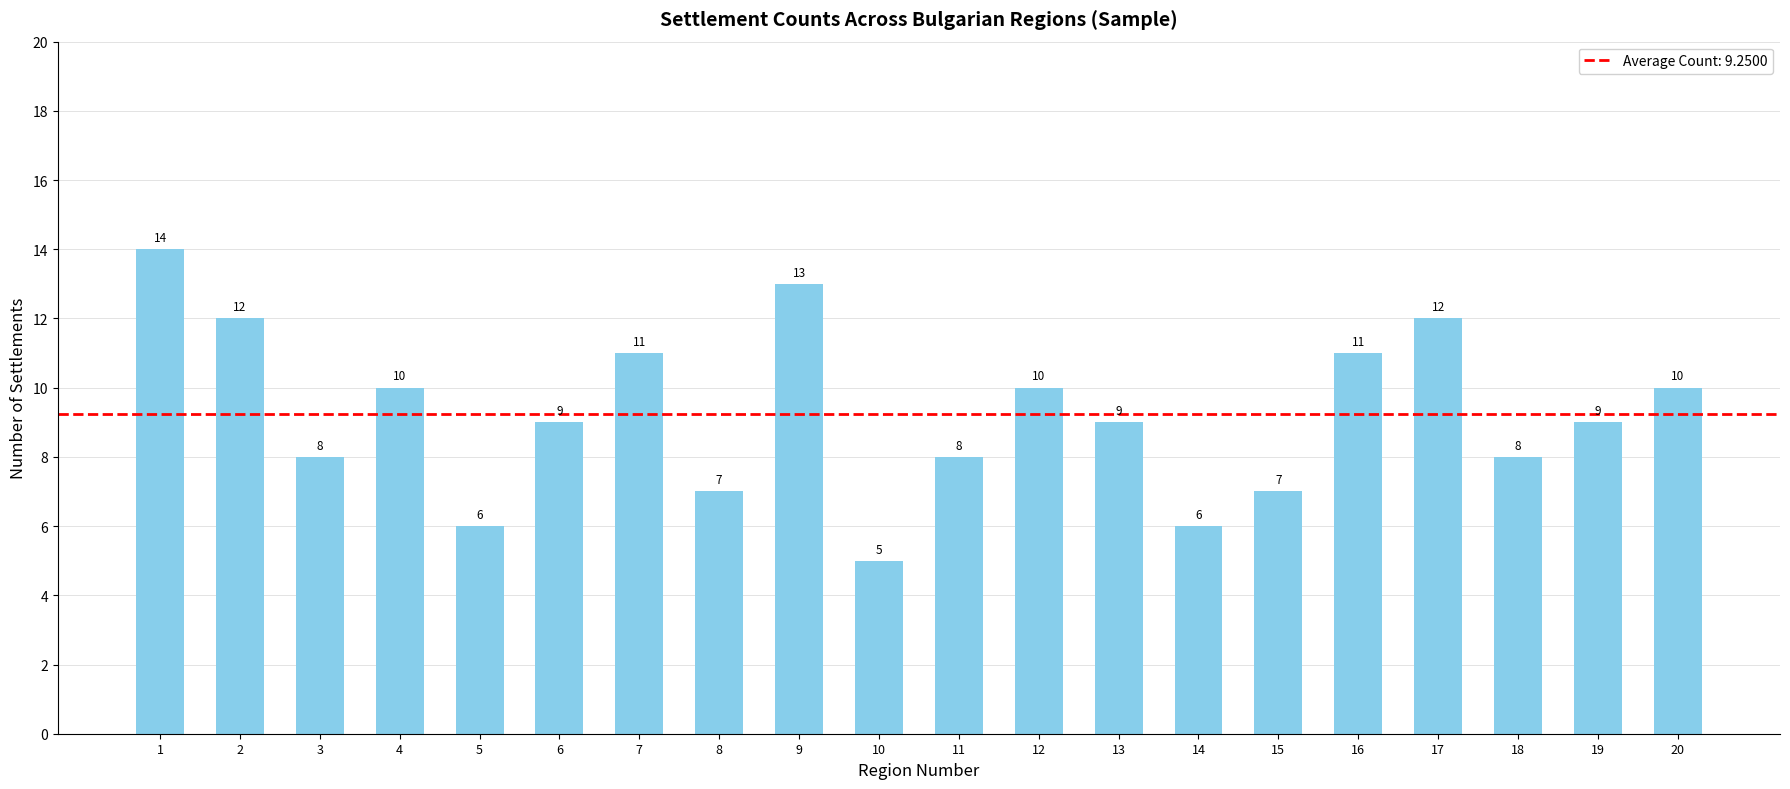

What is the value of the 15th bar from the left?

7